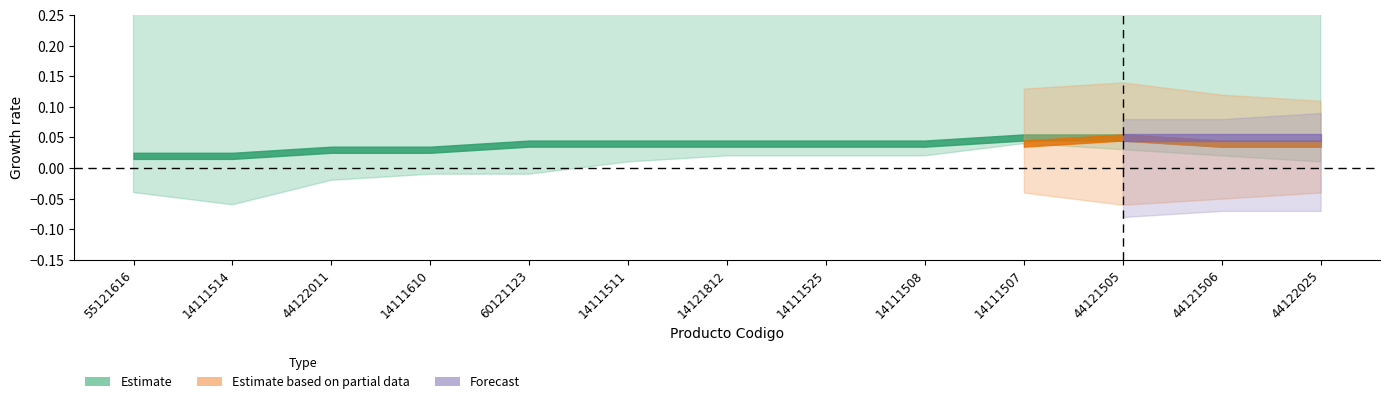

At 44121506, list the series in order from smallest to largest.

Estimate, Estimate based on partial data, Forecast